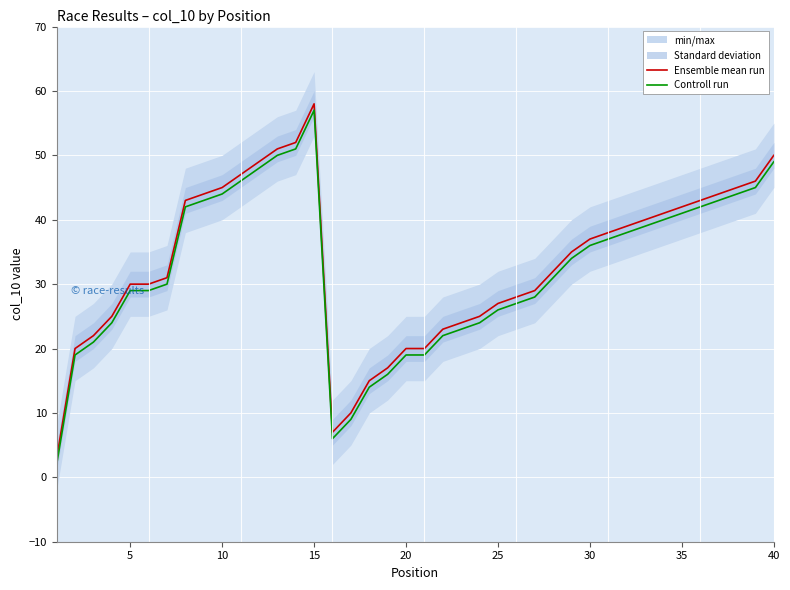

True or false: Controll run and Ensemble mean run cross at least once.

False